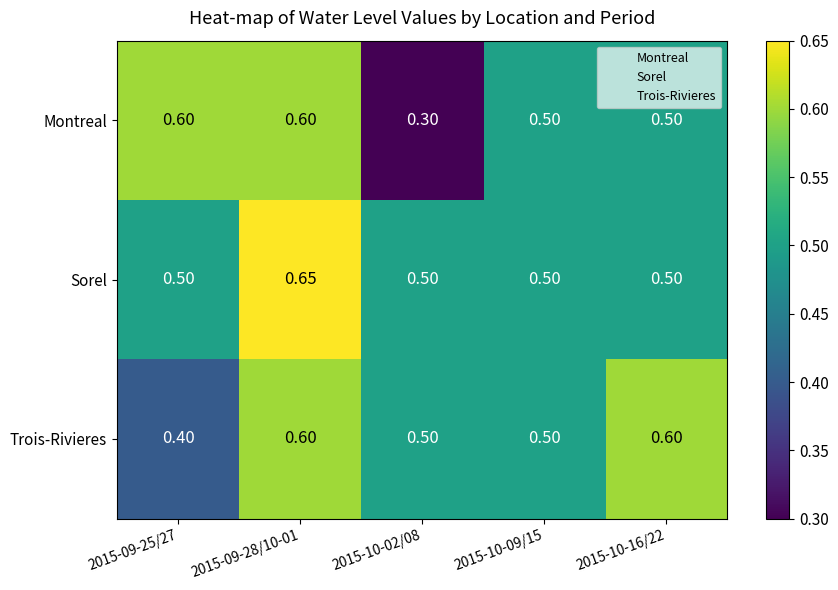

At 2015-09-25/27, list the series in order from largest to smallest.

Montreal, Sorel, Trois-Rivieres